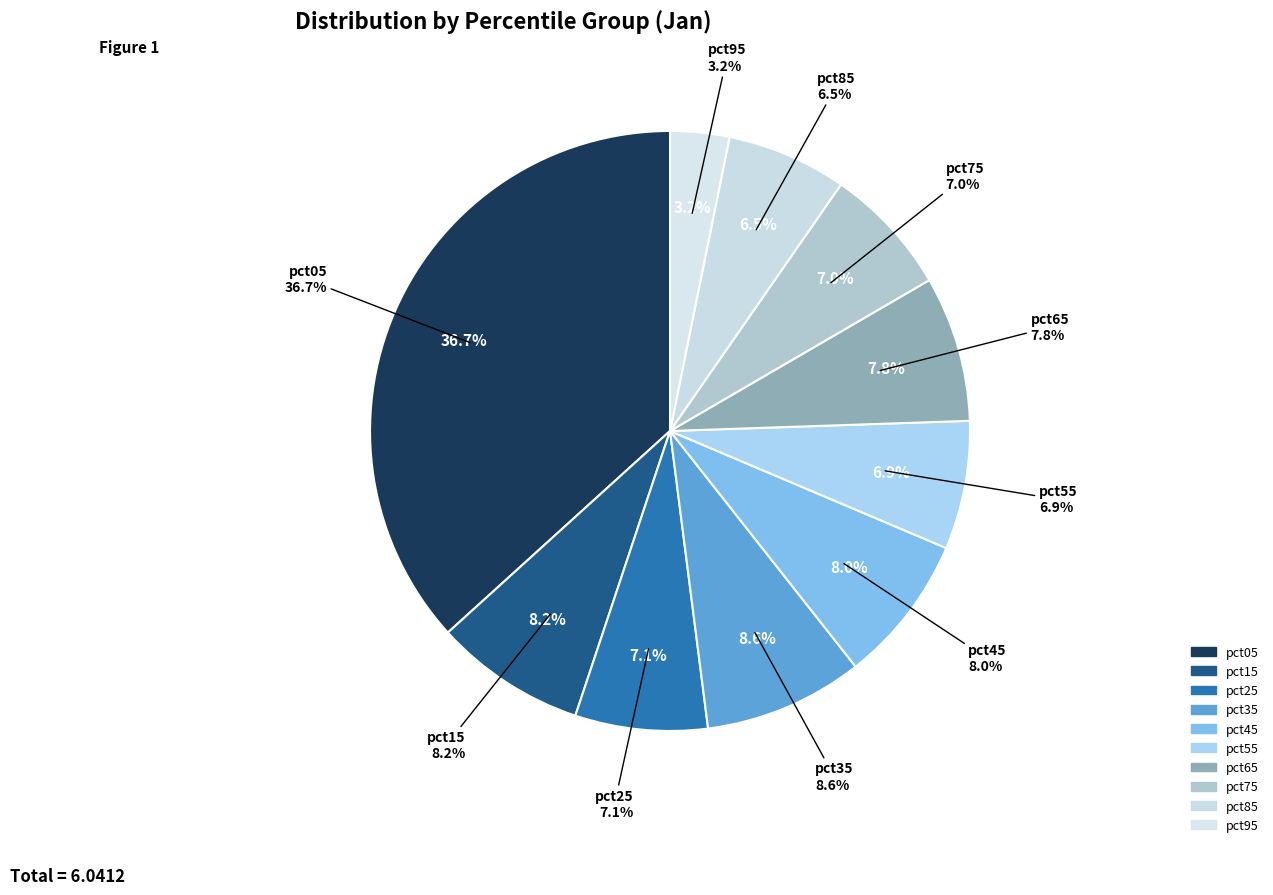

Combined, what portion of the pie is pct45 and pct05?

44.7%